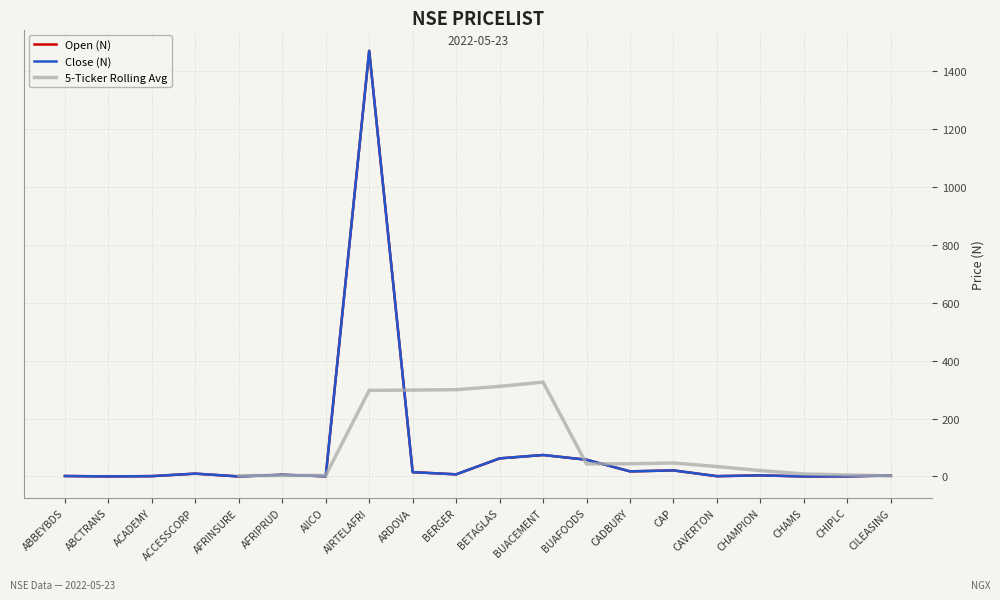

Which has a higher value, ARDOVA or BUACEMENT?

BUACEMENT